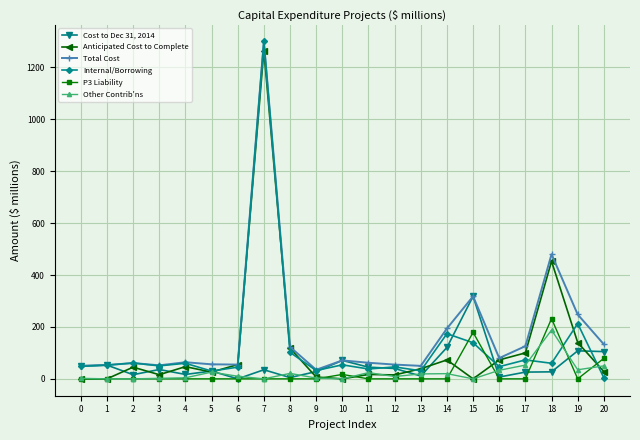

Which series has the largest total across all categories?

Total Cost